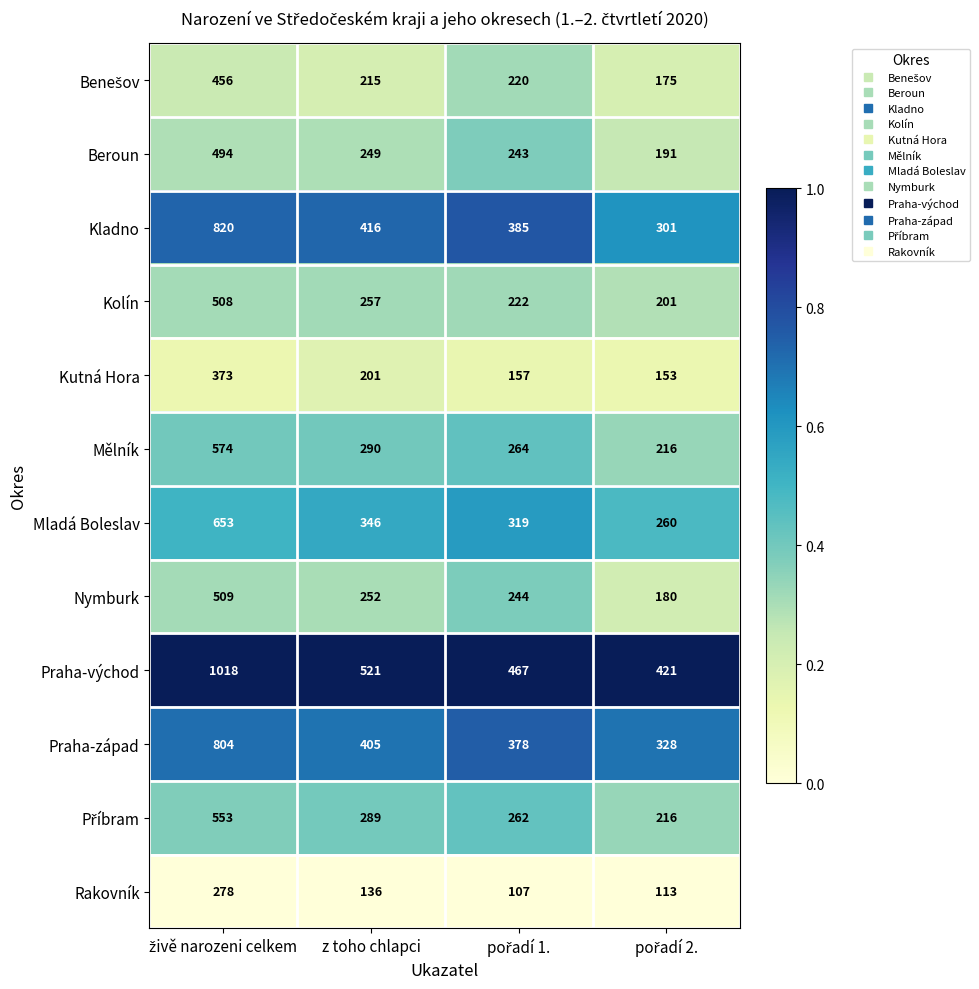

What is the approximate value of Mělník at z toho chlapci?

290